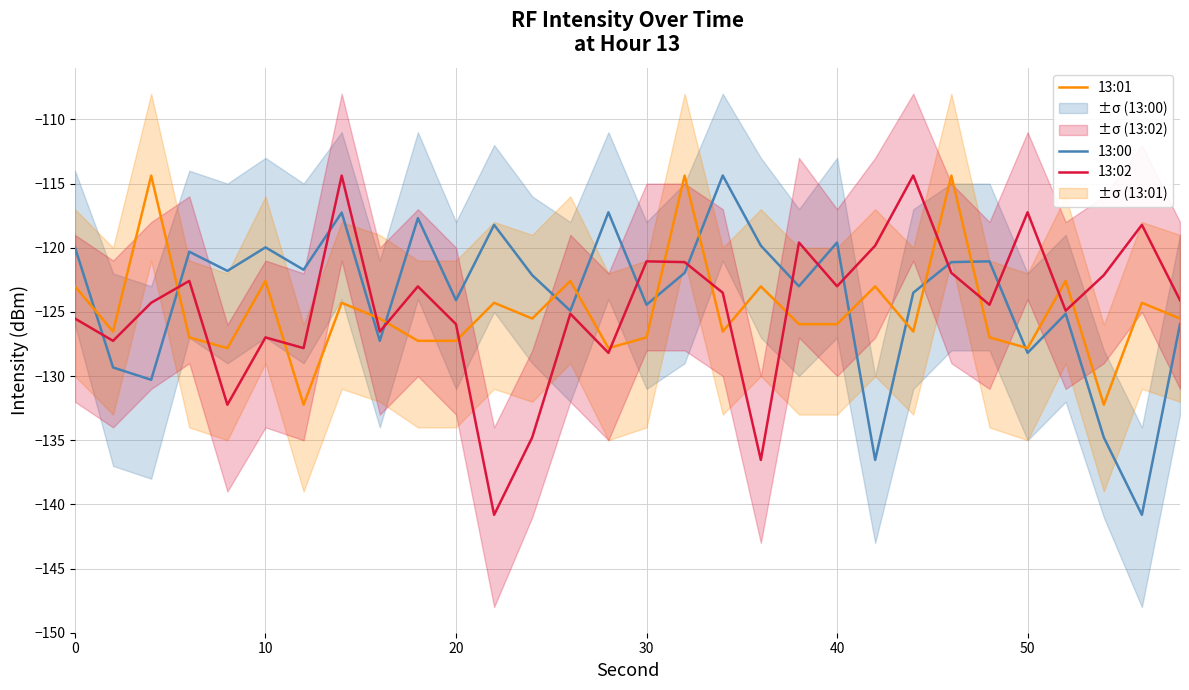

Is it true that 13:01 equals -225.5 at 40?

False